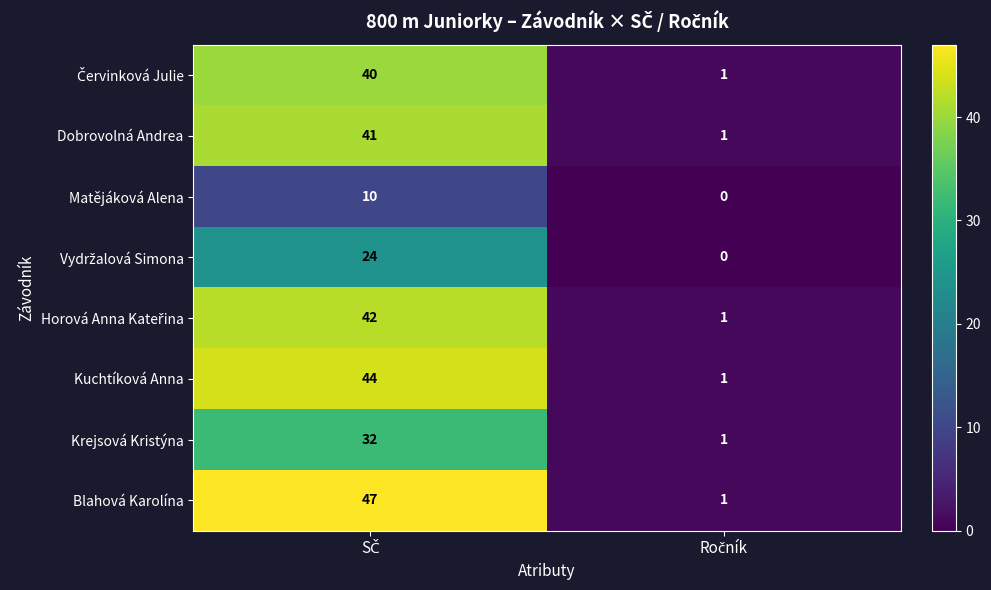

What is the average value of the Matějáková Alena series?

5